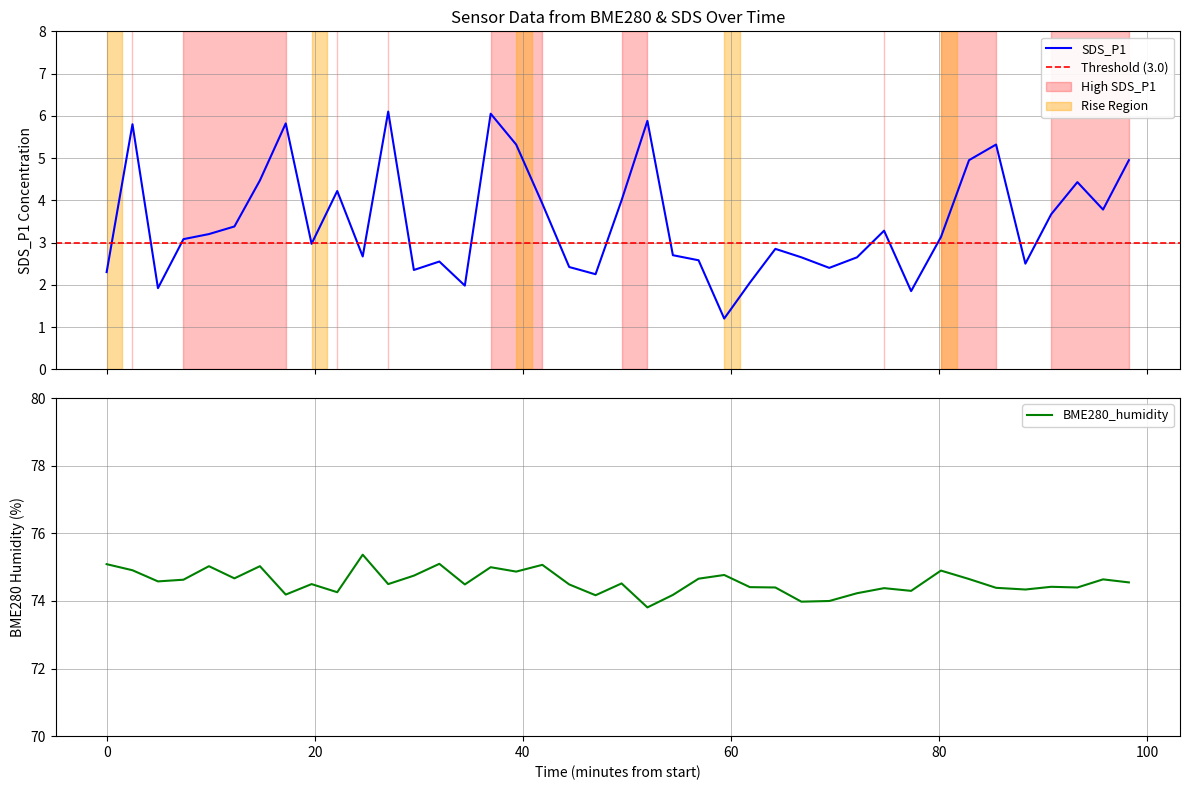

Which series has the largest total across all categories?

BME280_humidity